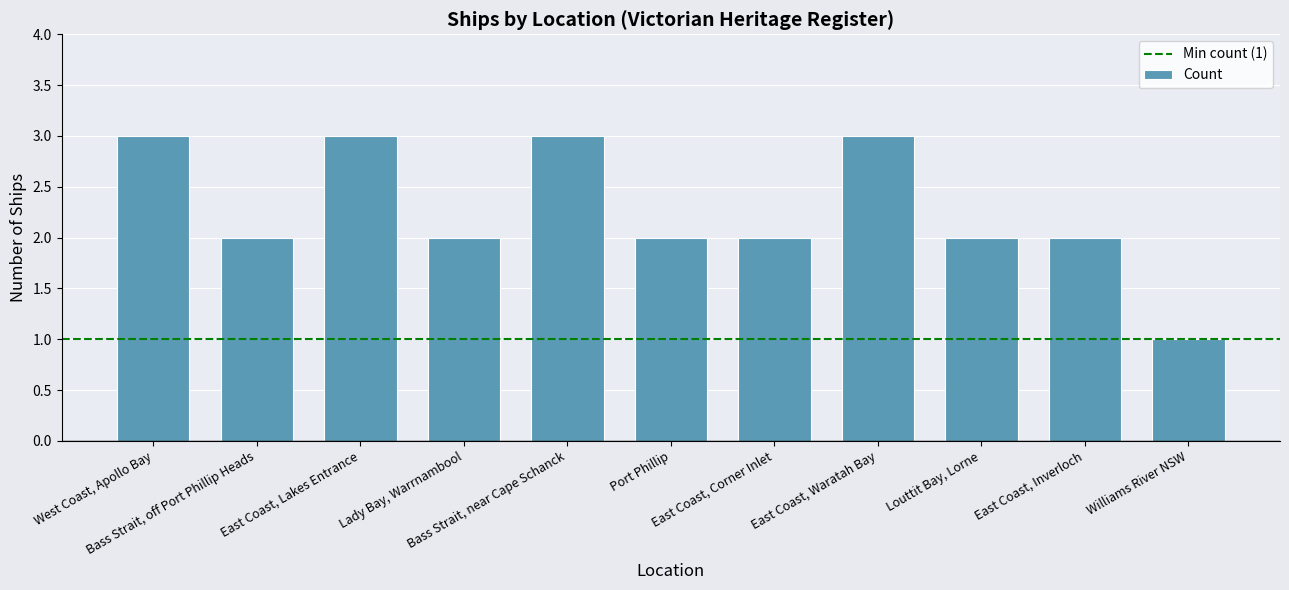

Reading left to right, extract all data points from this chart.

3	2	3	2	3	2	2	3	2	2	1